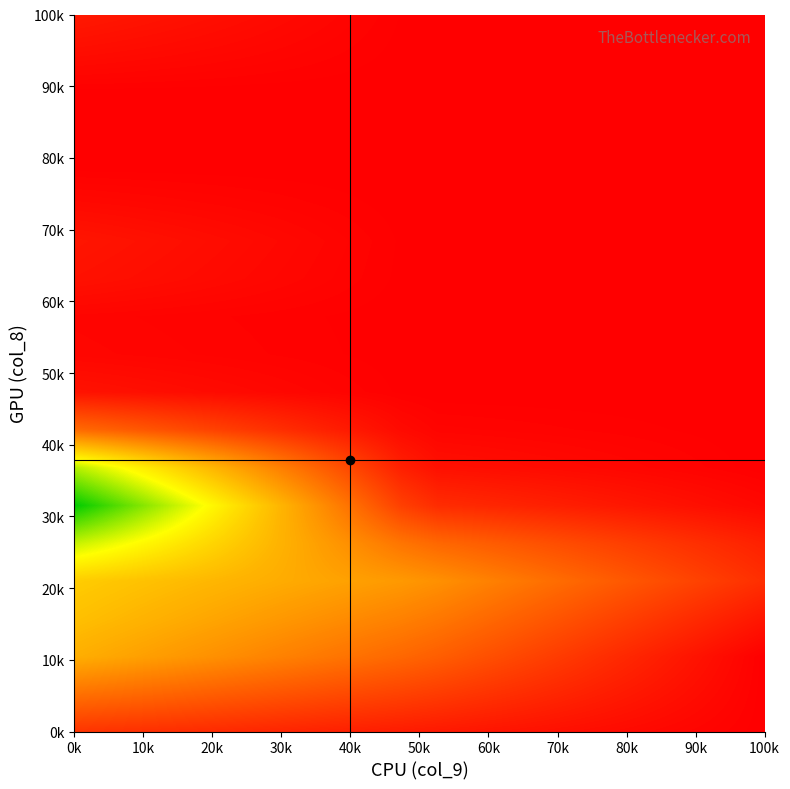

What is the greatest value displayed?

14.7